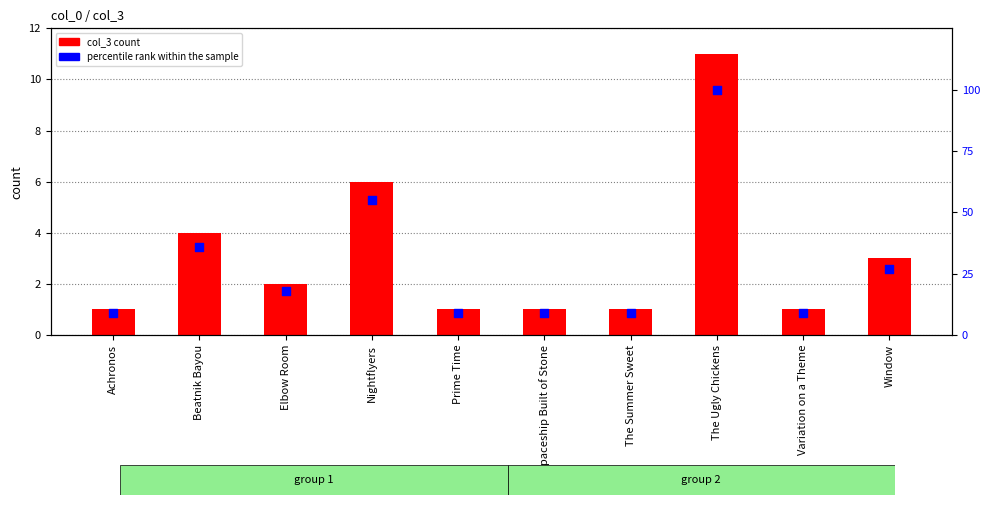

Which series reaches the maximum Y coordinate?

percentile rank within the sample